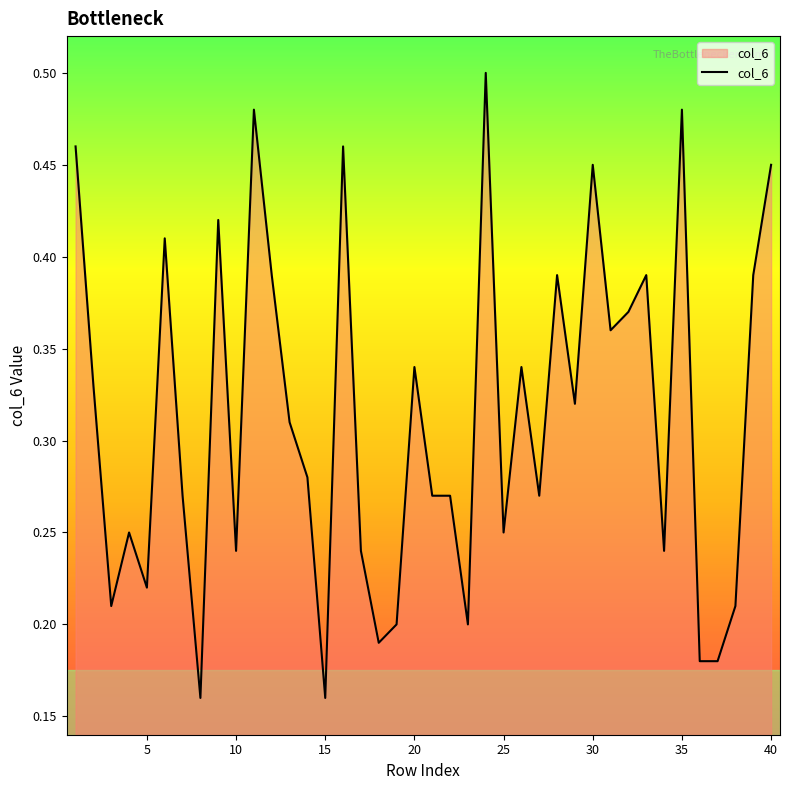

The value at 10 is 0.1. True or false?

False